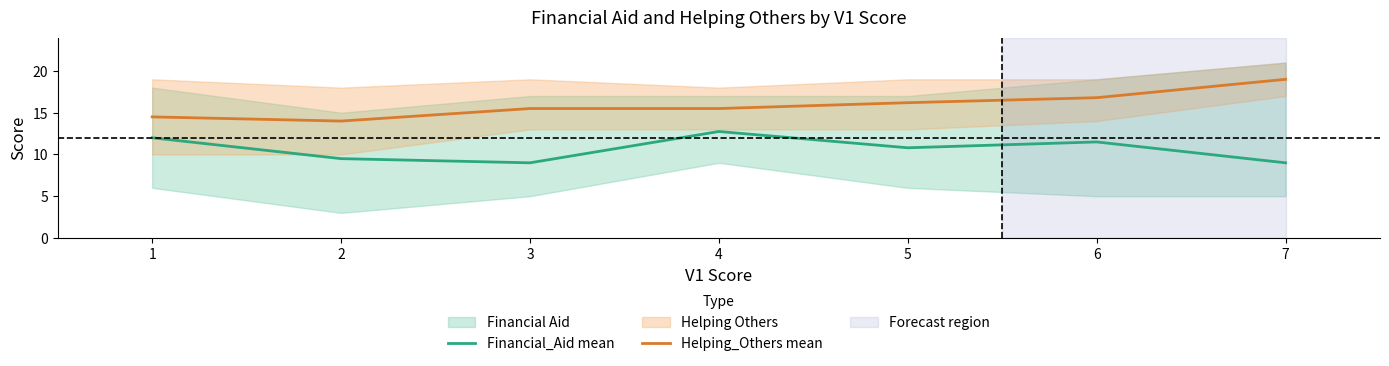

What is the difference between the second highest and minimum values in the Financial_Aid mean series?

3.0